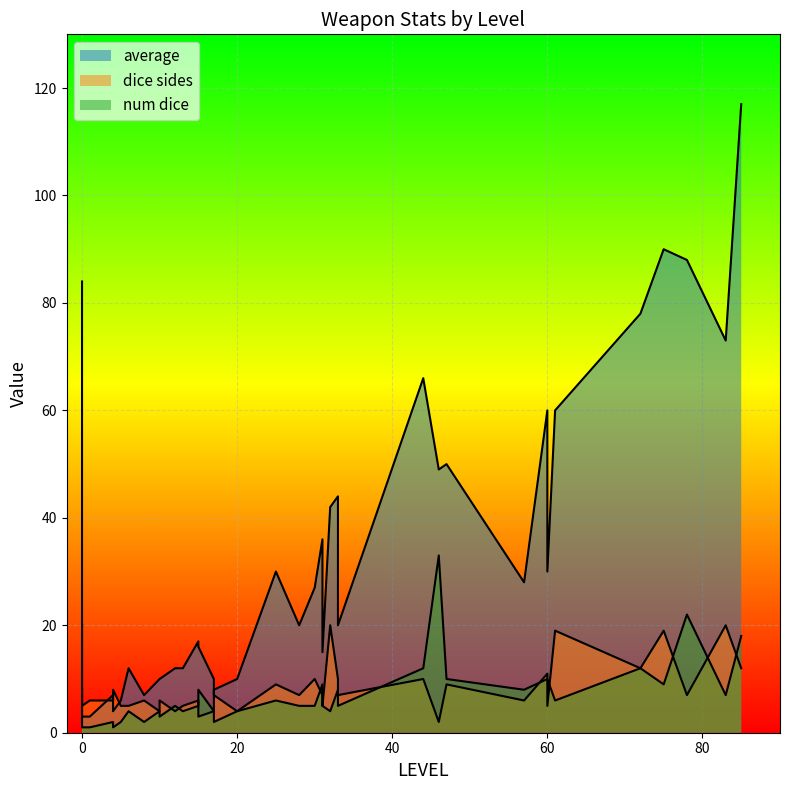

What is the value of the num dice point at the 12th from the left?

4